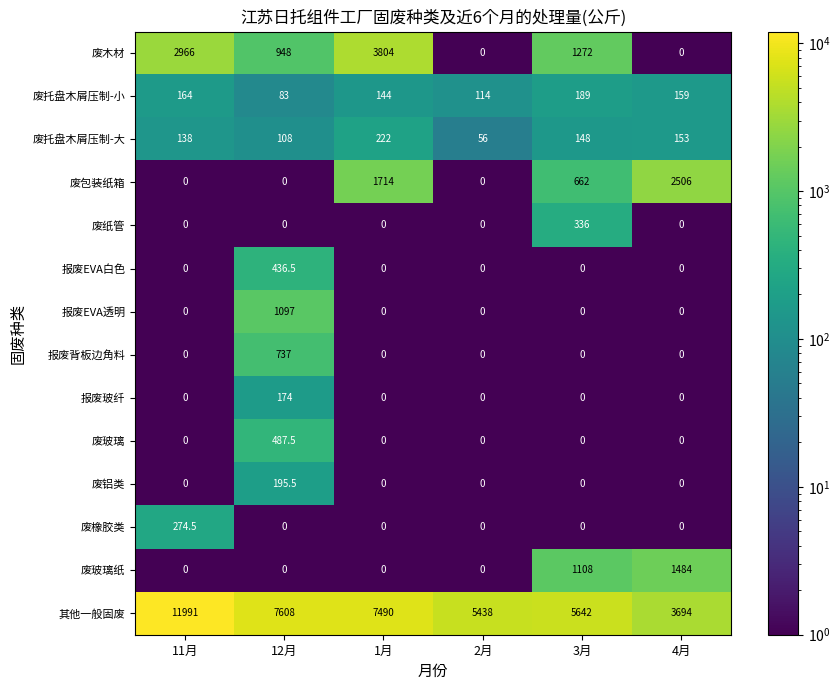

True or false: 废包装纸箱 has a value of 0.0 at 2月.

True